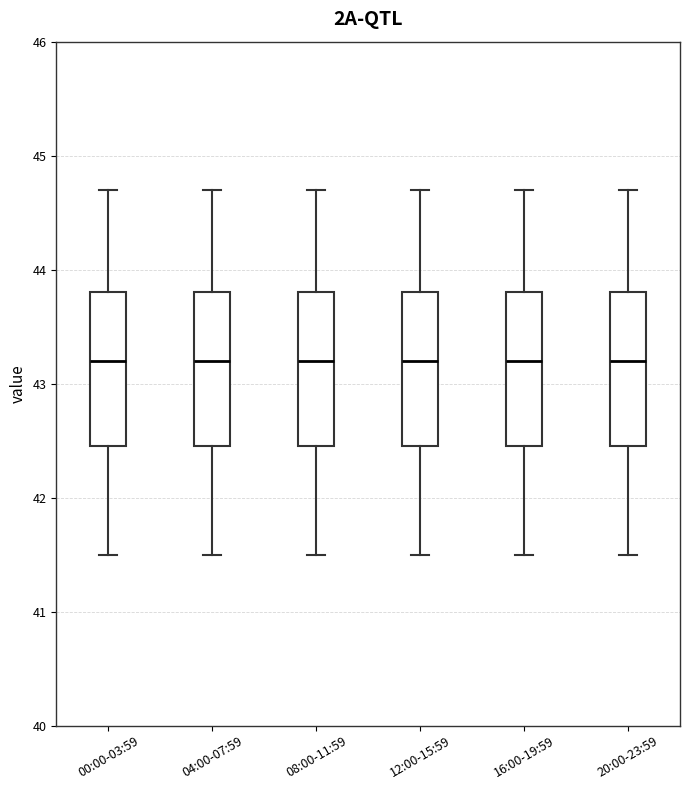

Where is the lower edge of the box for 16:00-19:59 on the y-axis? The values are not printed on the chart, so give them approximately, as read against the axis.

42.5